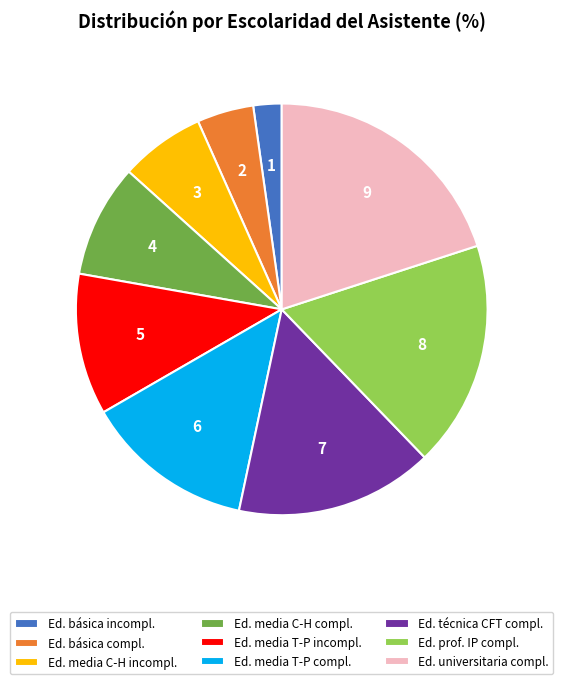

True or false: Ed. técnica CFT compl. accounts for 25% of the total.

False